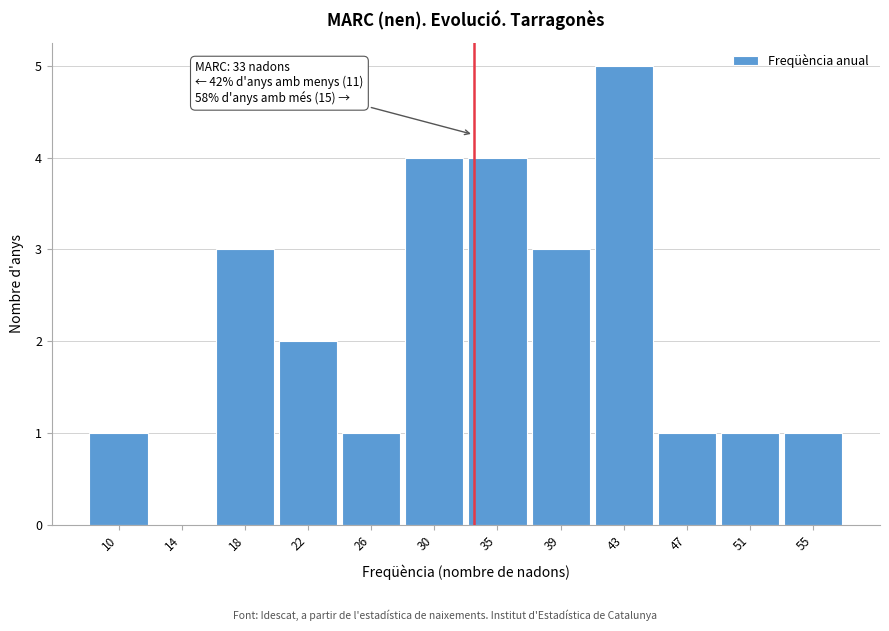

Over which range of the x-axis is the bar tallest?

40.5 to 45.0